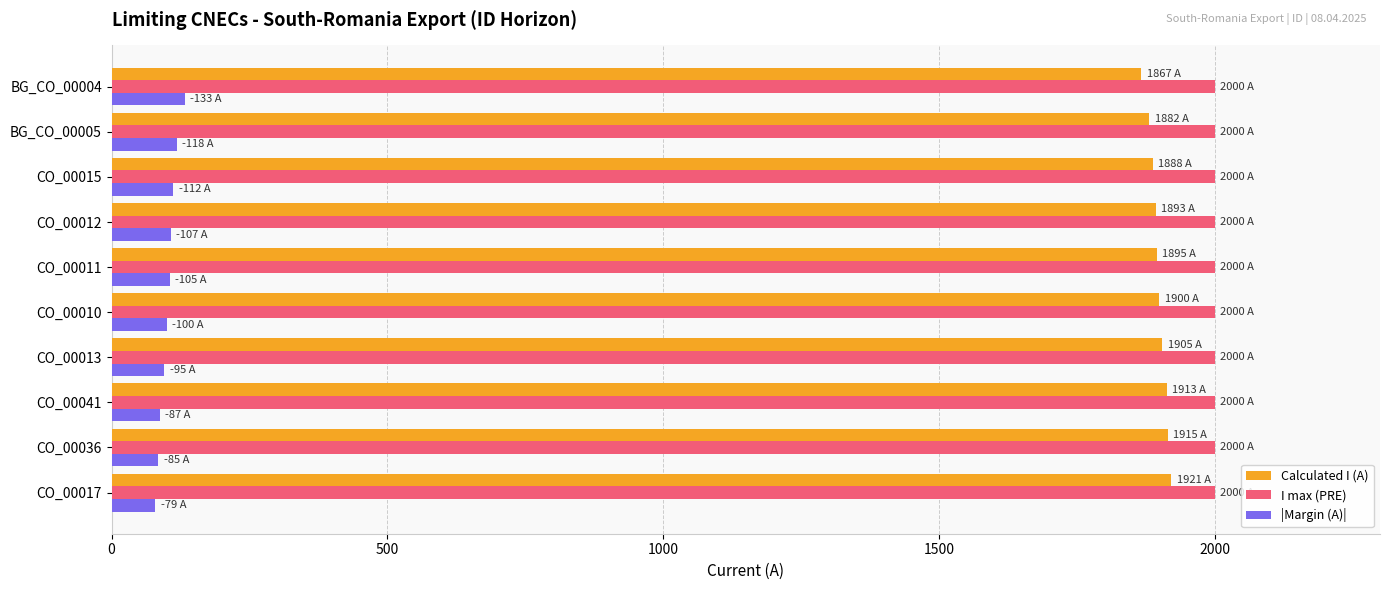

The value of I max (PRE) at CO_00036 is 2000. True or false?

True